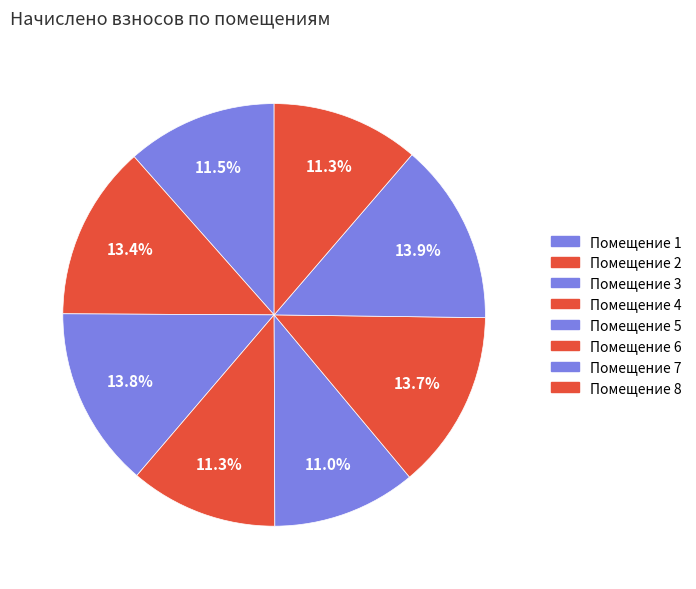

Which category has the biggest portion of the pie?

7